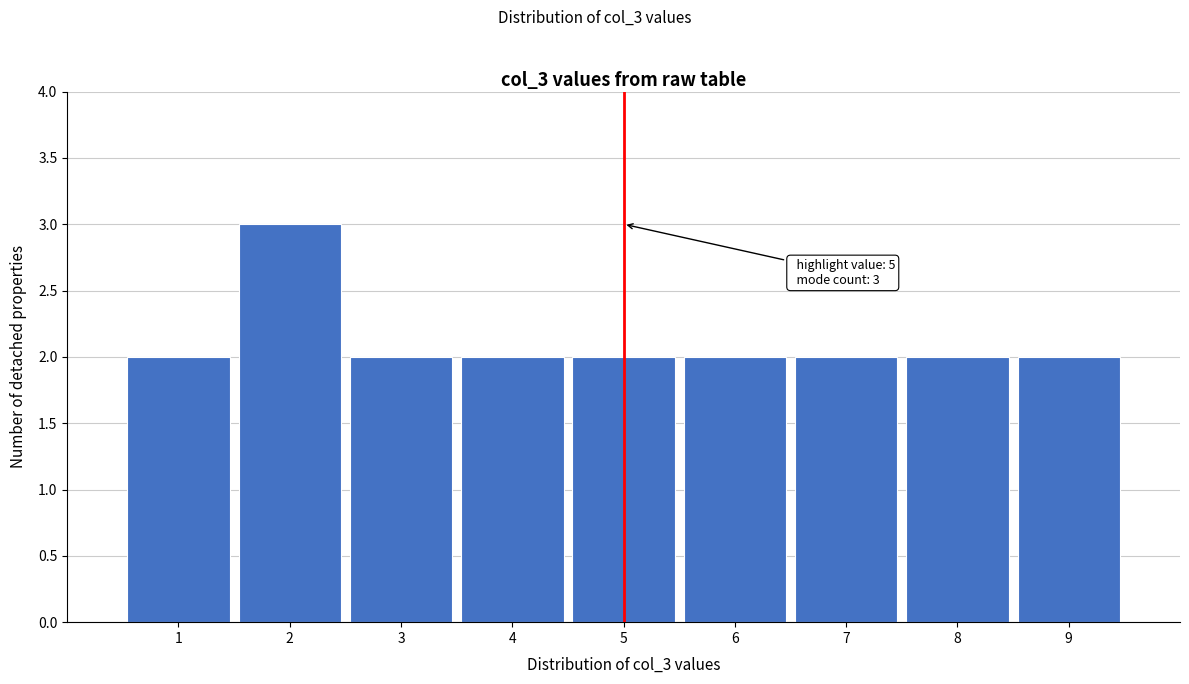

Over which range of the x-axis is the bar tallest?

1.5 to 2.5